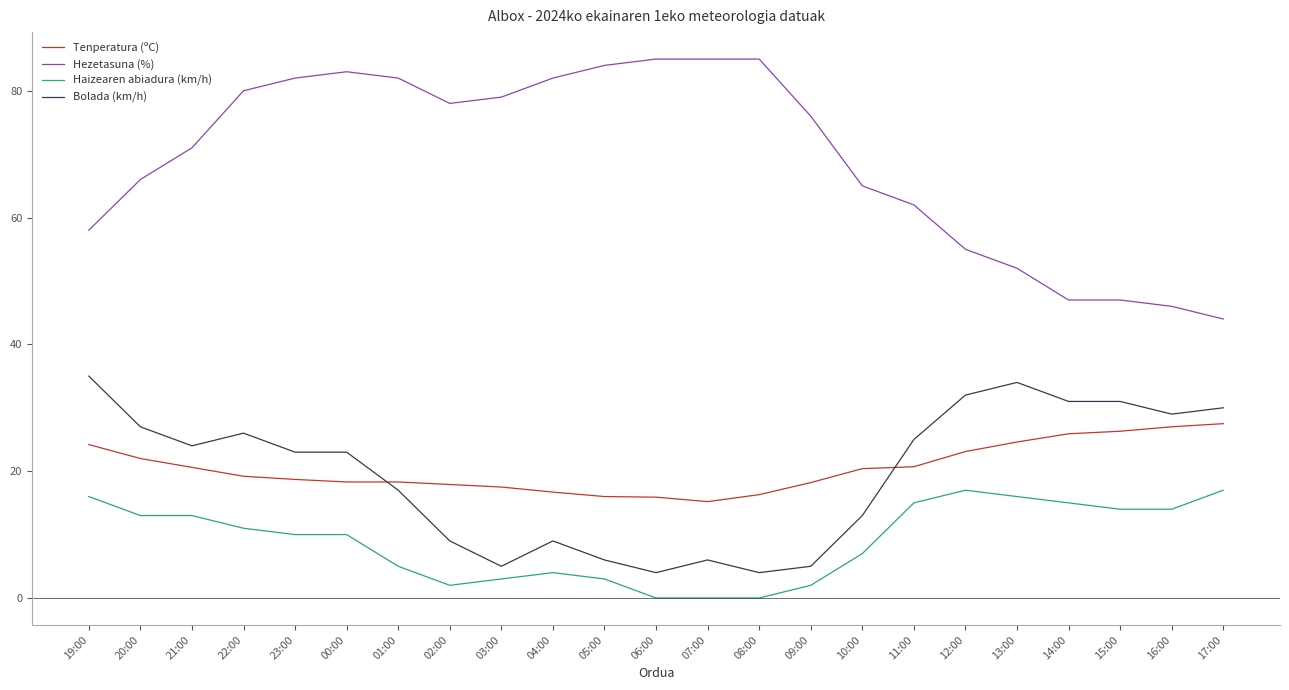

Is the value of Haizearen abiadura (km/h) at 13:00 greater than the value of Bolada (km/h) at 11:00?

No